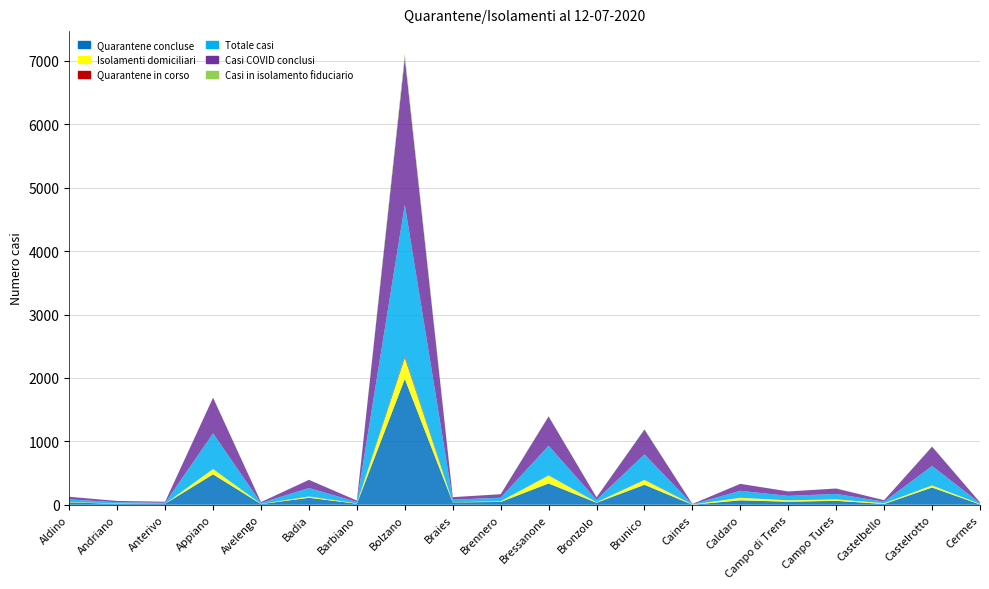

Reading right to left, transcribe all the data shown in this chart.

Quarantene concluse: 5	272	12	62	48	70	1	315	32	336	44	38	1985	17	110	11	480	16	15	37
Isolamenti domiciliari: 8	32	12	23	22	40	3	76	7	126	11	2	333	5	19	3	83	0	5	5
Quarantene in corso: 0	1	0	0	0	0	0	5	0	2	0	0	29	0	3	0	0	0	0	0
Totale casi: 13	307	24	86	70	110	4	399	39	467	56	40	2384	22	132	14	563	16	20	42
Casi COVID conclusi: 13	304	24	85	70	110	4	391	39	462	55	40	2318	22	129	14	563	16	20	42
Casi in isolamento fiduciario: 0	3	0	1	0	0	0	8	0	5	1	0	66	0	0	0	0	0	0	0